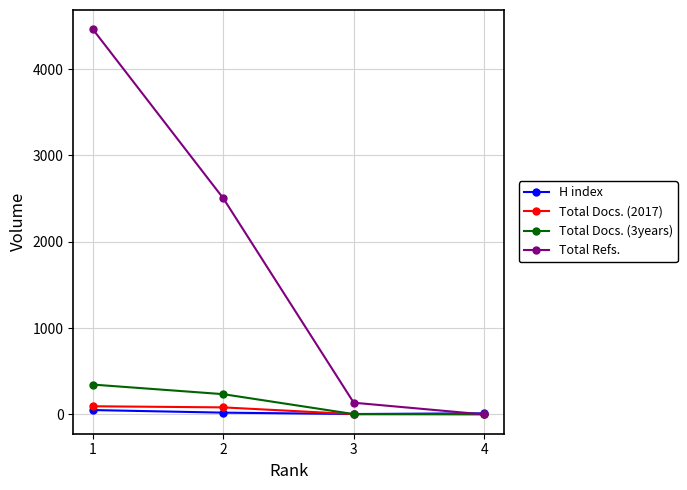

Which series has the largest total across all categories?

Total Refs.